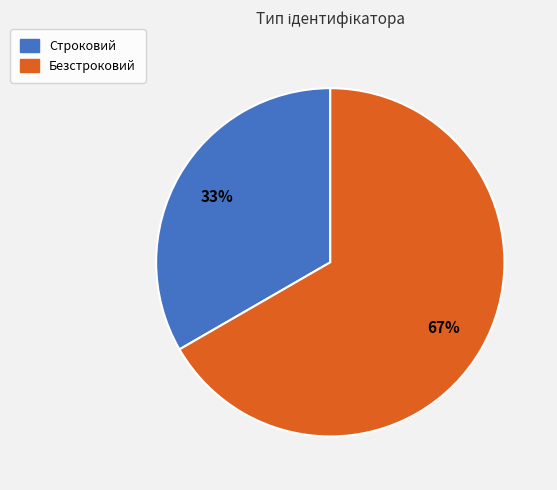

Rank the categories by value from lowest to highest.

Строковий, Безстроковий